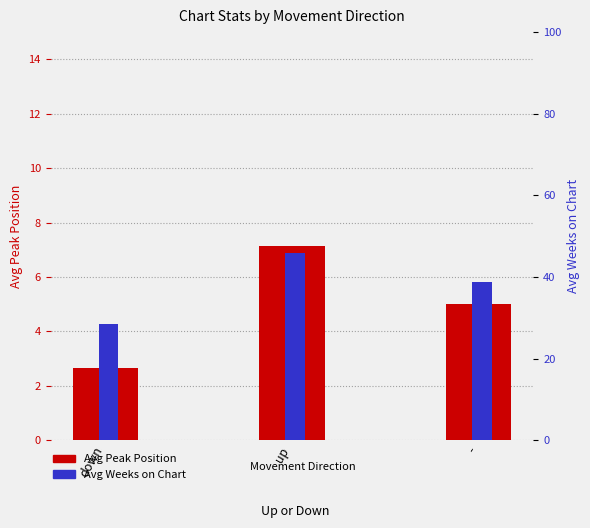

Between up and -, which is larger?

up